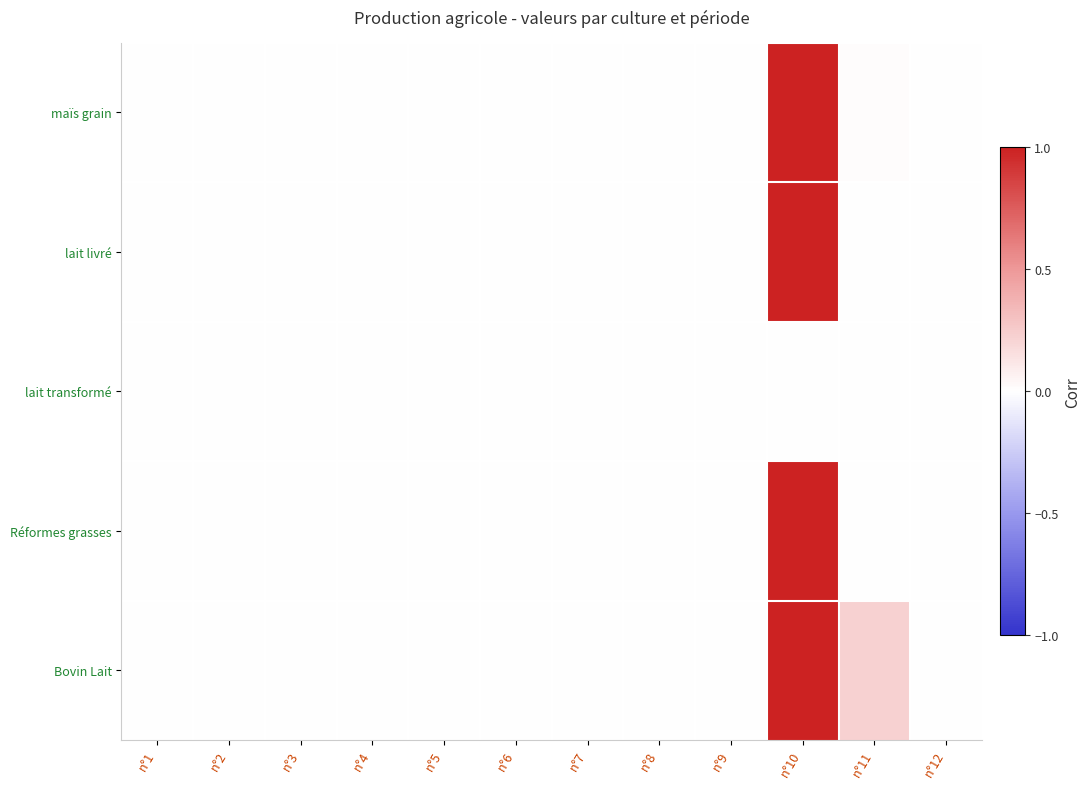

At how many categories does at least one series exceed 0?

3